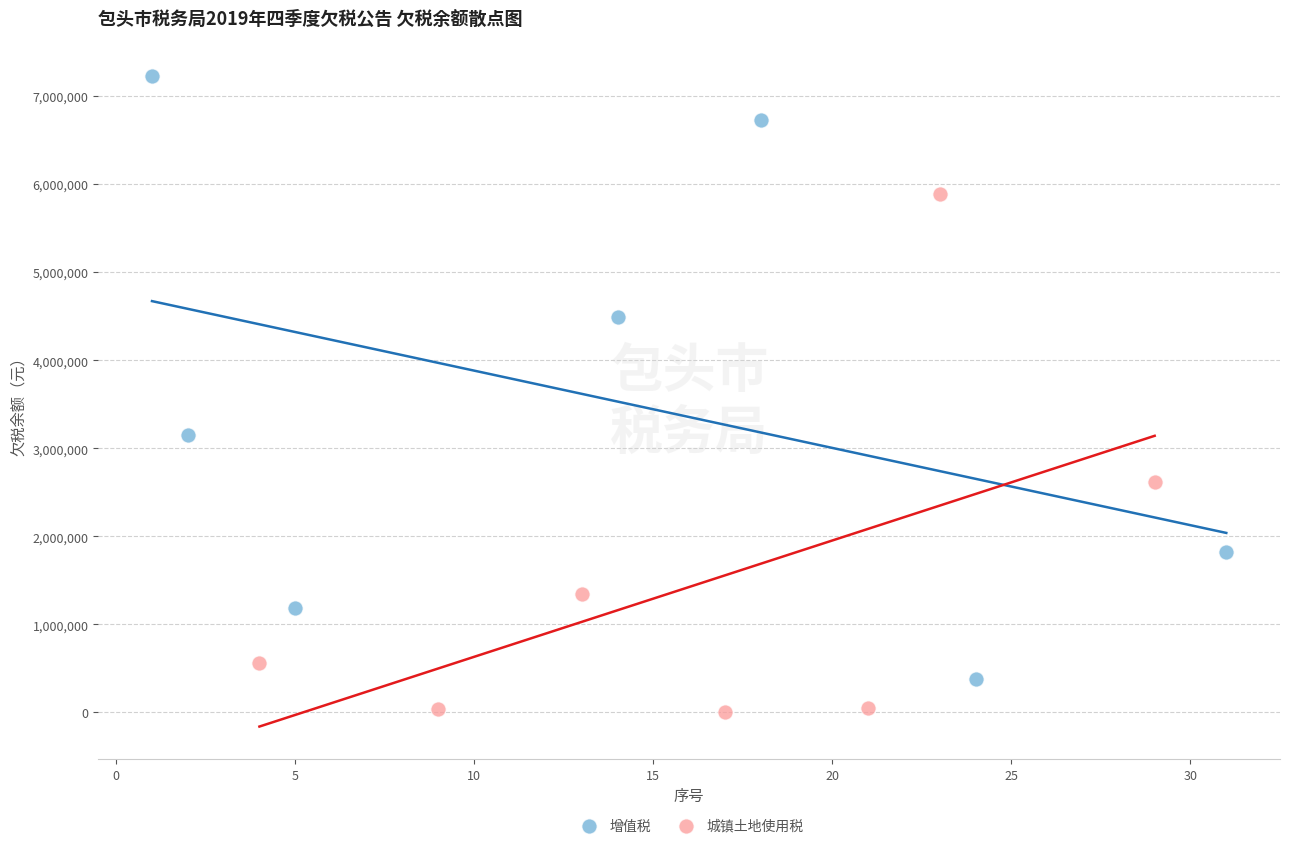

Which series has the largest Y range (max minus min)?

增值税